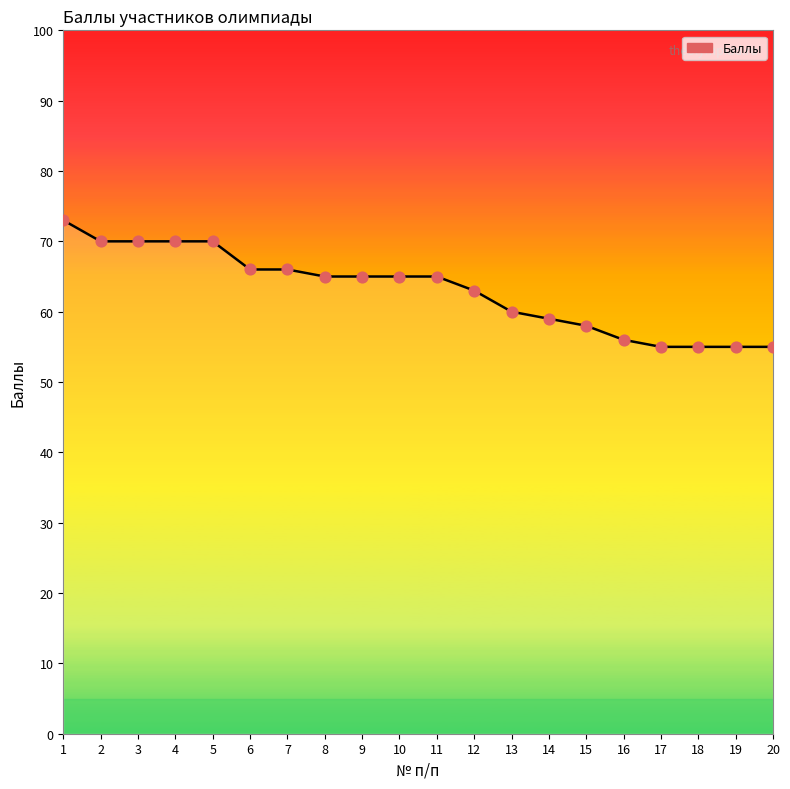

Approximately how many times larger is the value at 8 compared to 5?

0.9